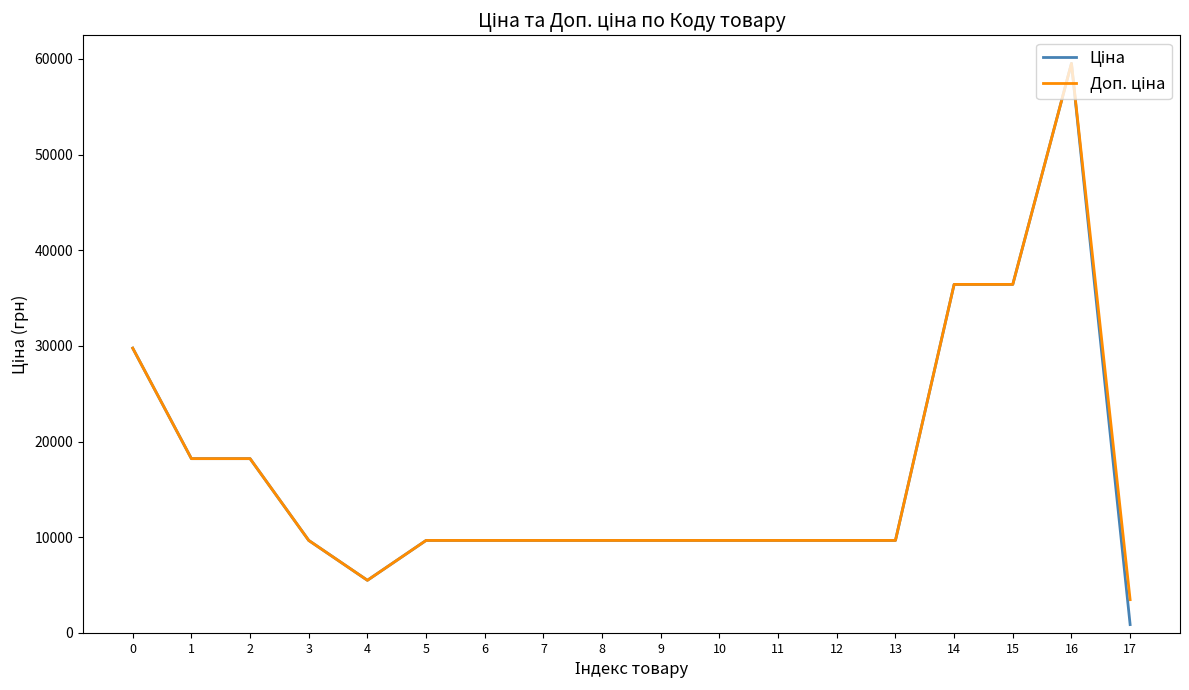

At which category is the sum across all series the highest?

16